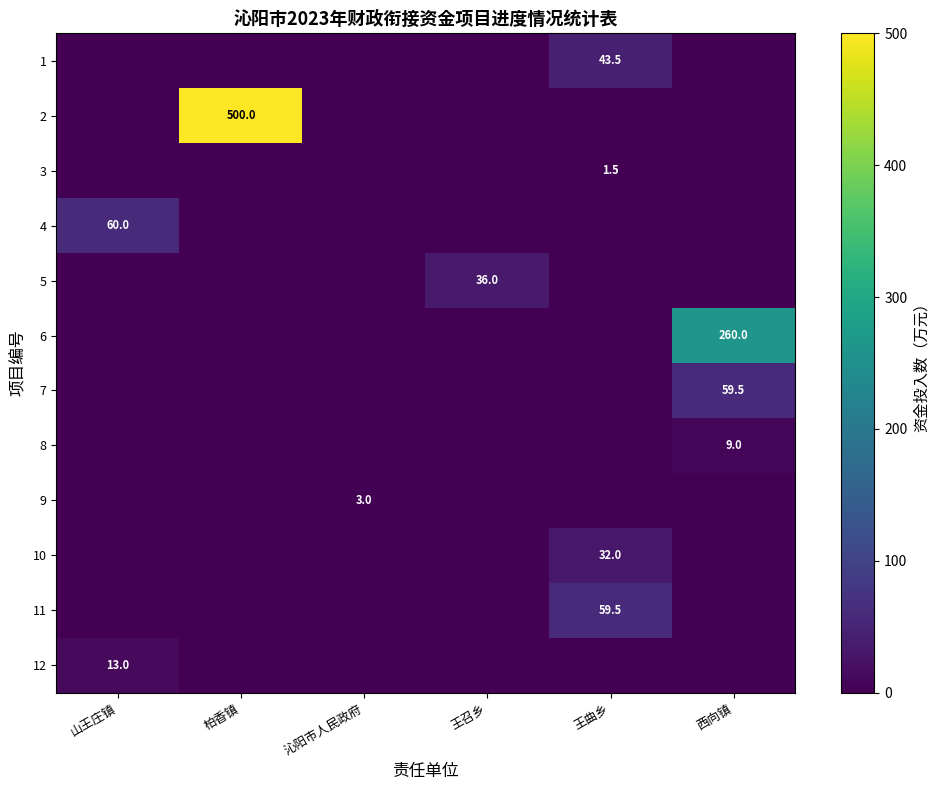

At which label does row_6 reach its minimum?

山王庄镇